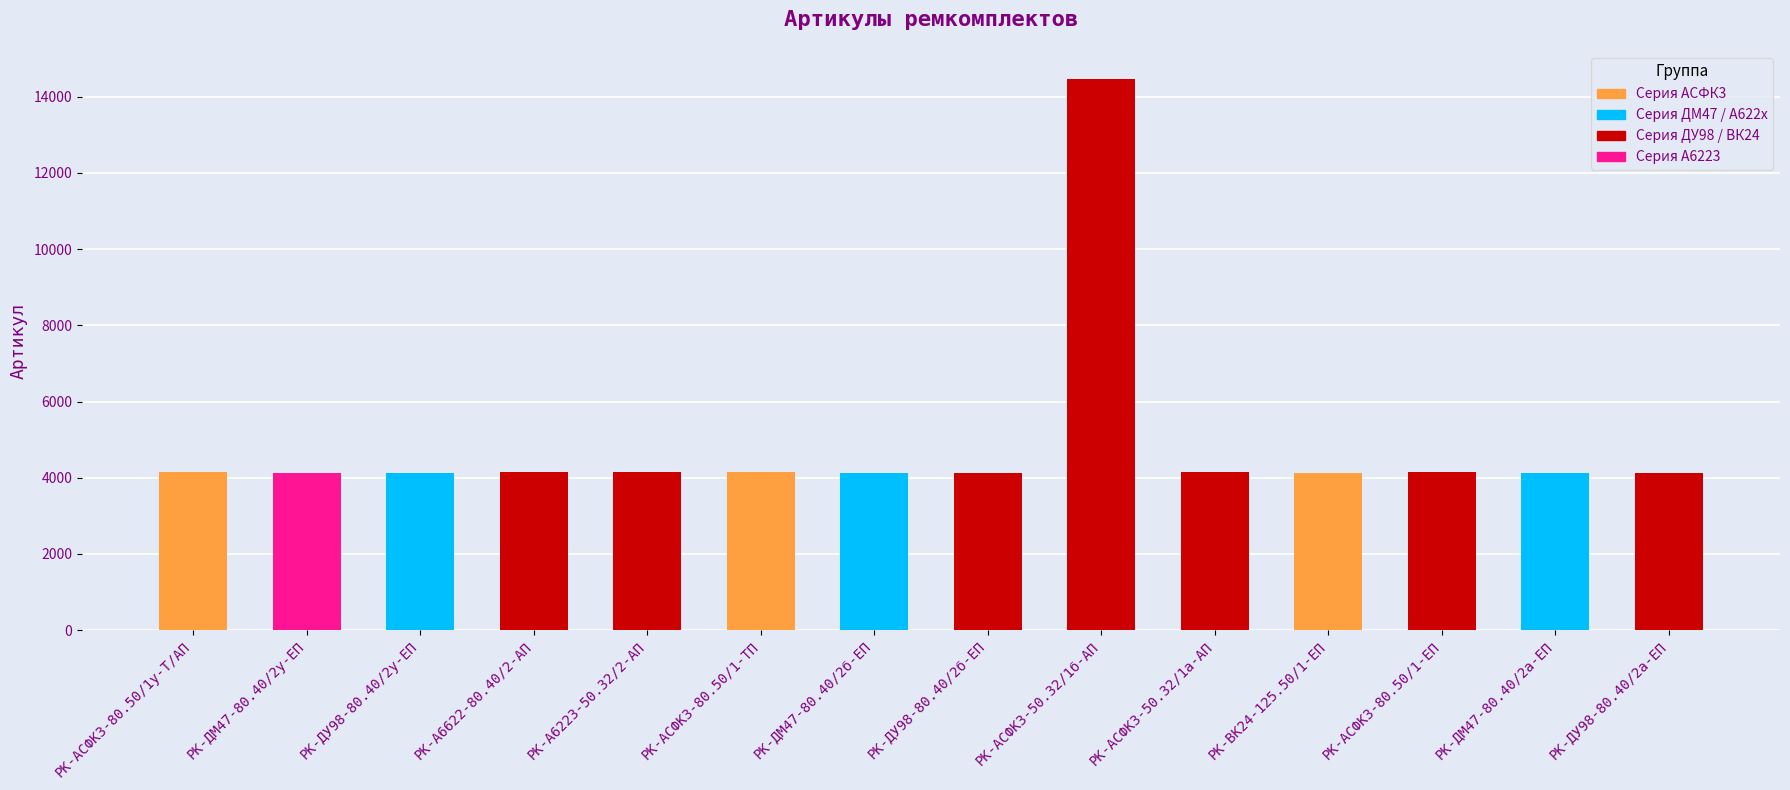

Is it true that the value at РК-А6622-80.40/2-АП is 4138?

True